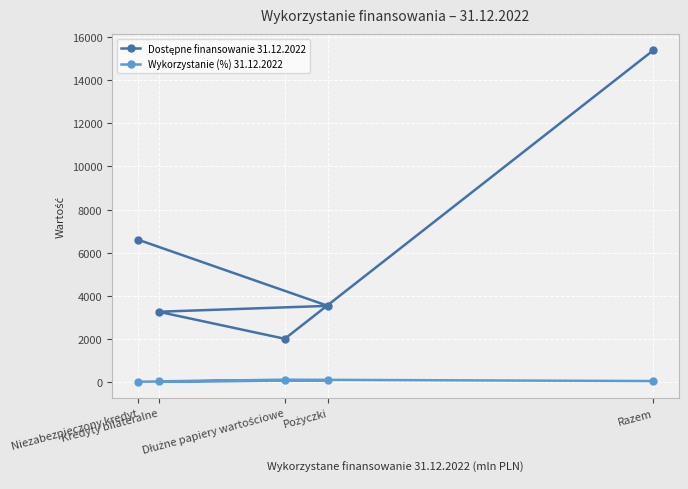

What is the total value across all series at Niezabezpieczony kredyt?

6611.0